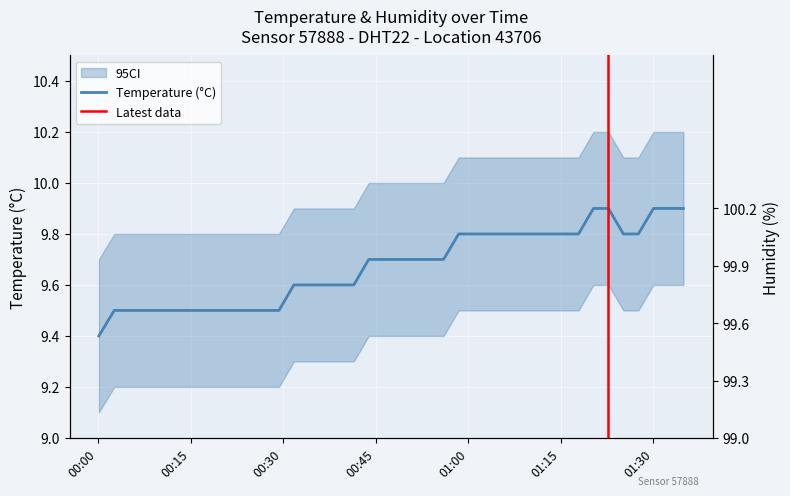

Count the values in the range 9 to 10.

40